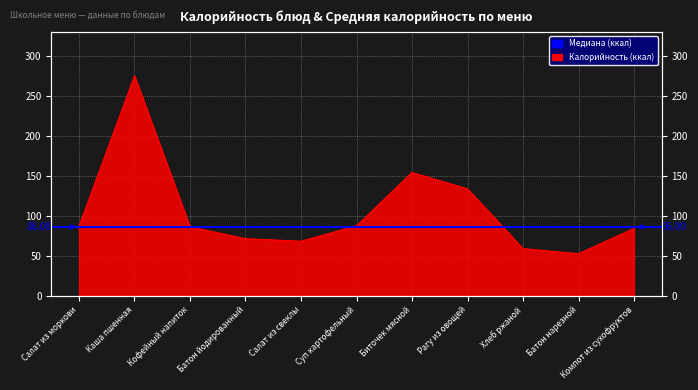

Where does the data first go above 86?

Салат из моркови